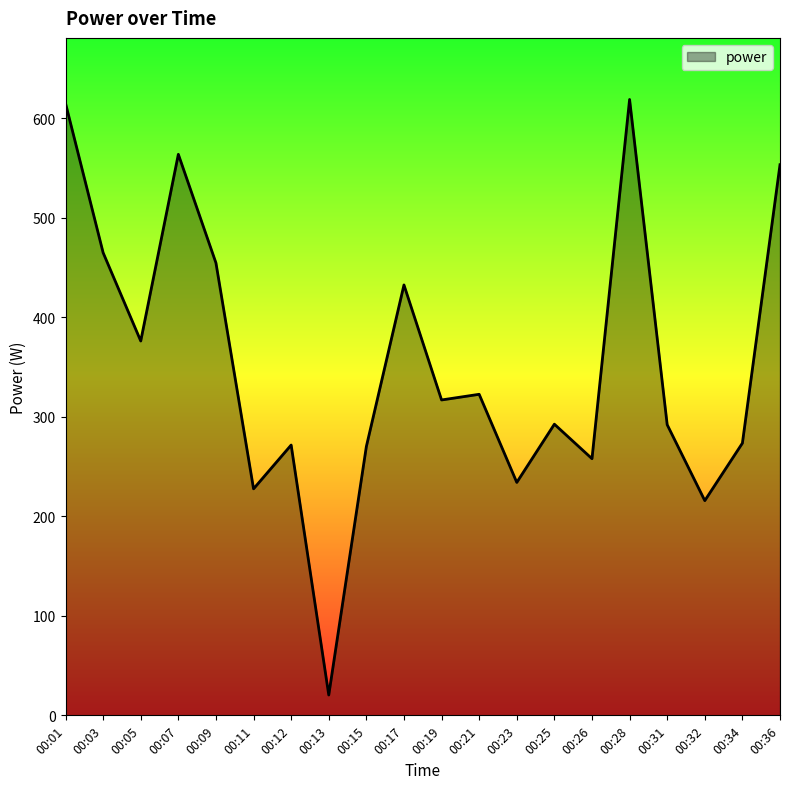

What is the difference between the second highest and minimum values?

594.7